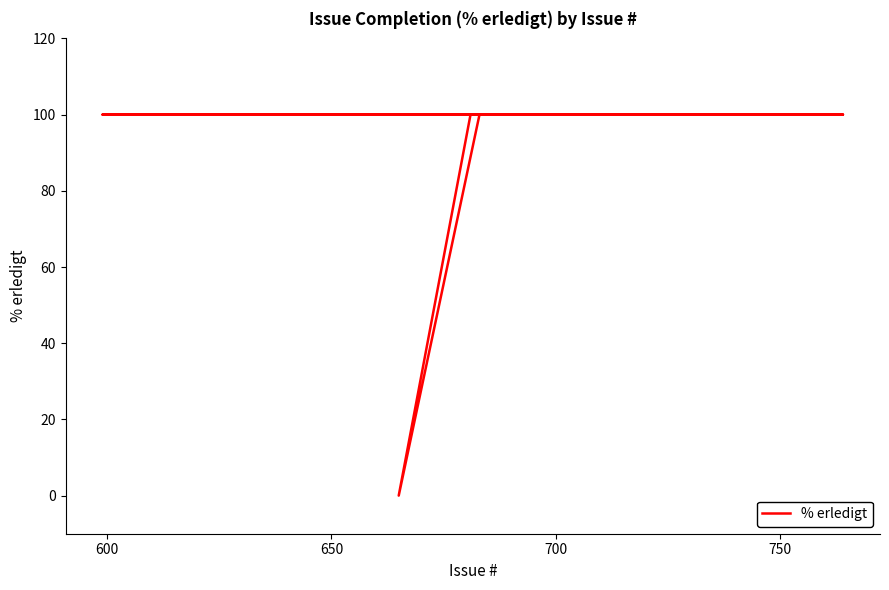

Is this an area chart (filled region under the line)?

No